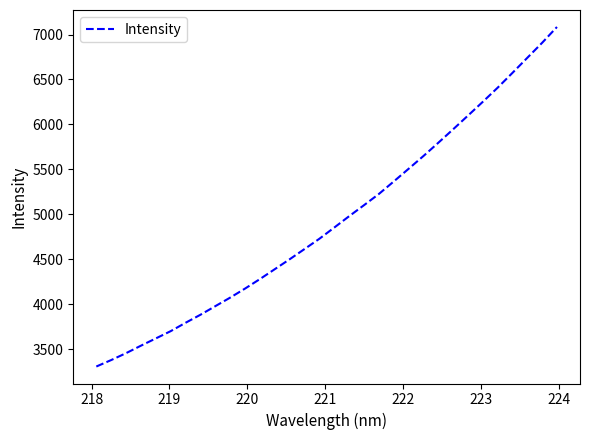

What is the smallest value displayed?

3306.0